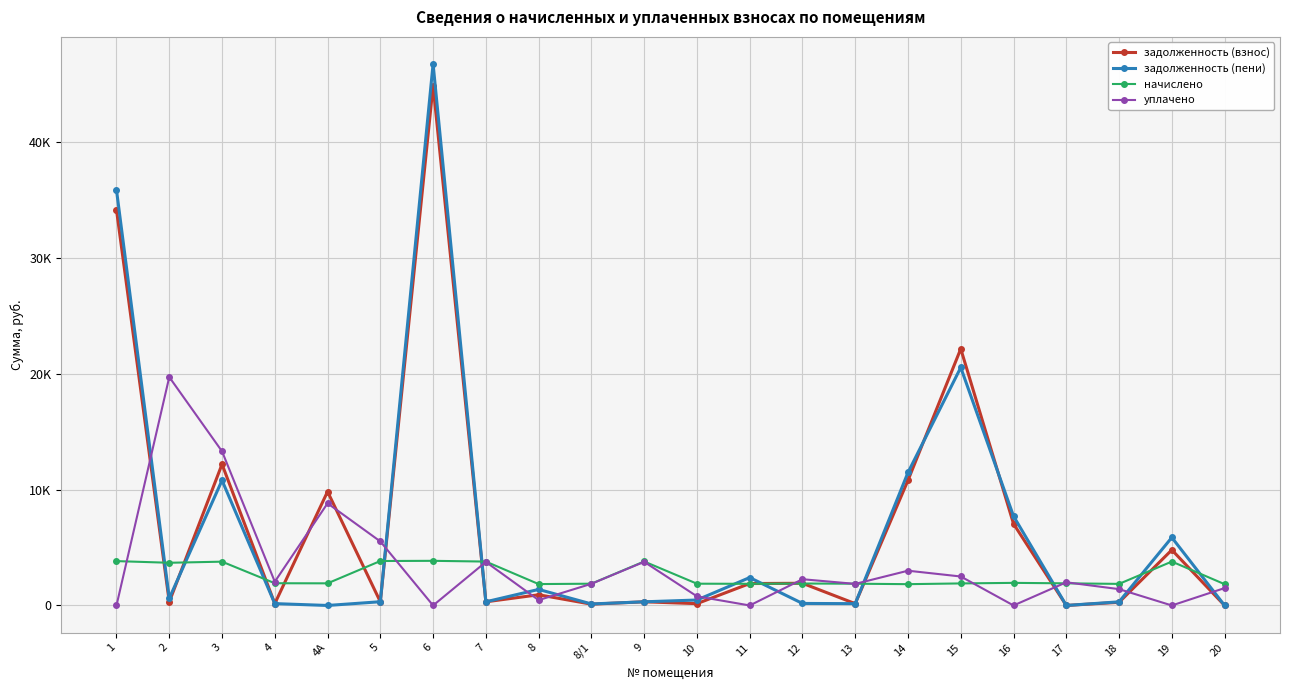

What is the value of the задолженность (пени) point at the 9th from the left?

1384.7